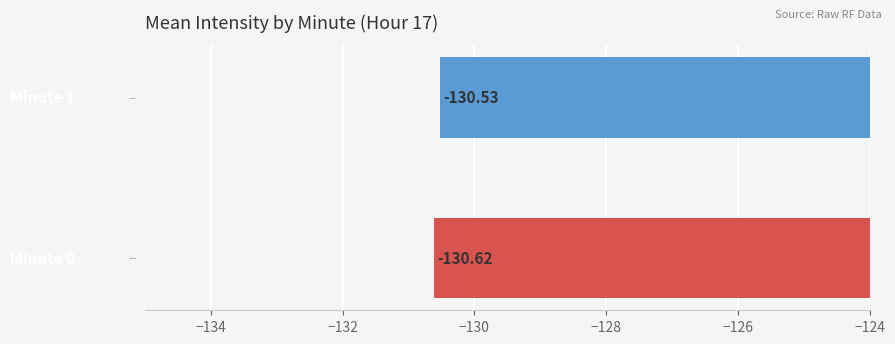

What is the average value?

-130.6